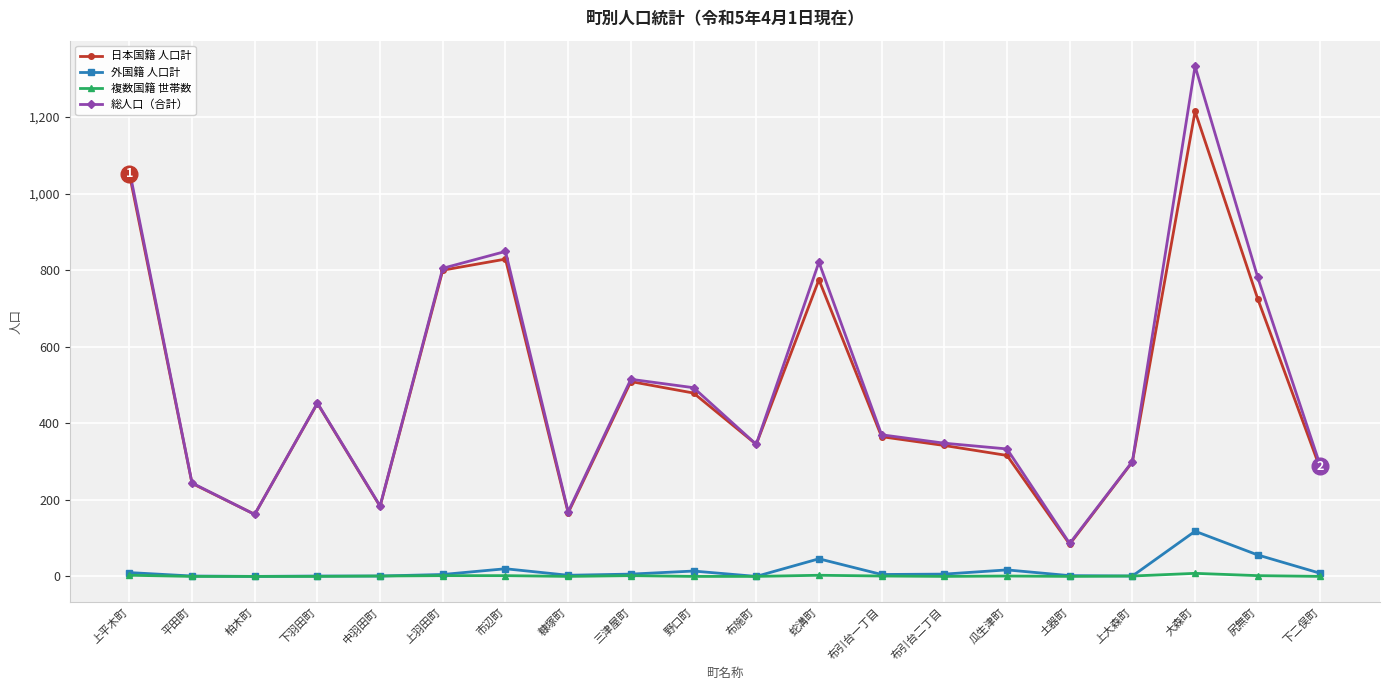

How many categories are shown in the chart?

20